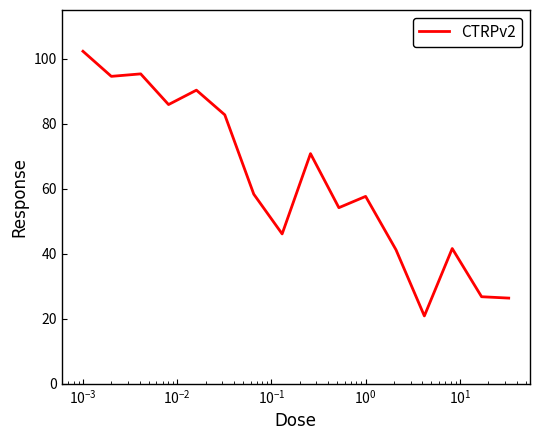

What is the greatest value displayed?

102.3